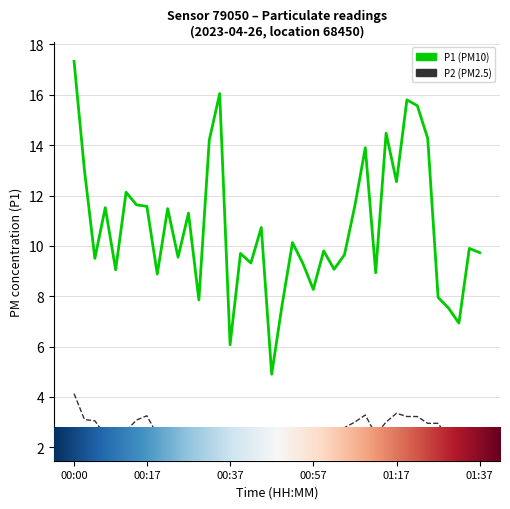

Which series has the widest spread of values?

P1 (PM10)